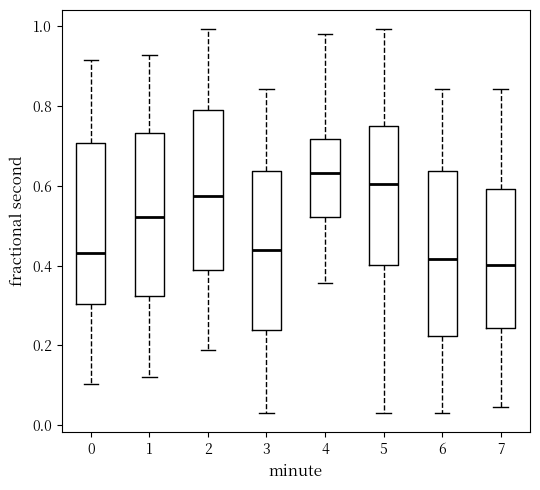

Which box has the highest median line?

4